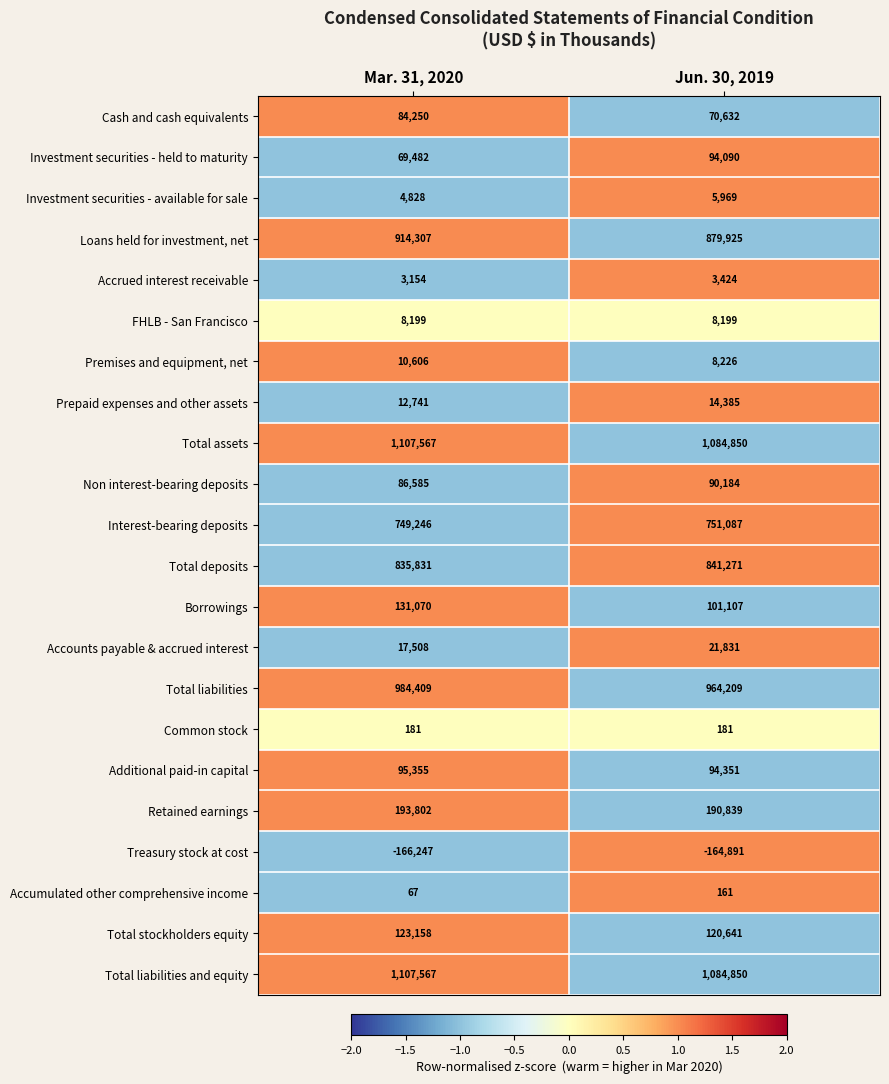

The value of Premises and equipment, net at Mar. 31, 2020 is 10606. True or false?

True